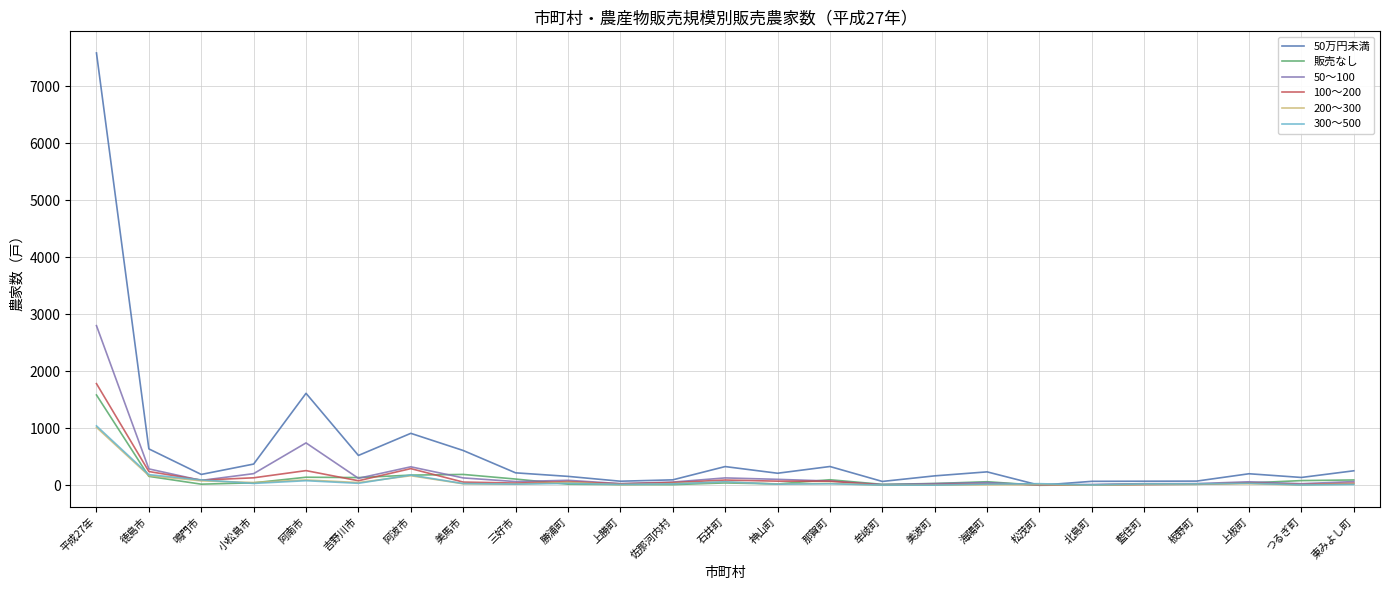

Which series ends up on top after the final intersection of 販売なし and 300～500?

販売なし